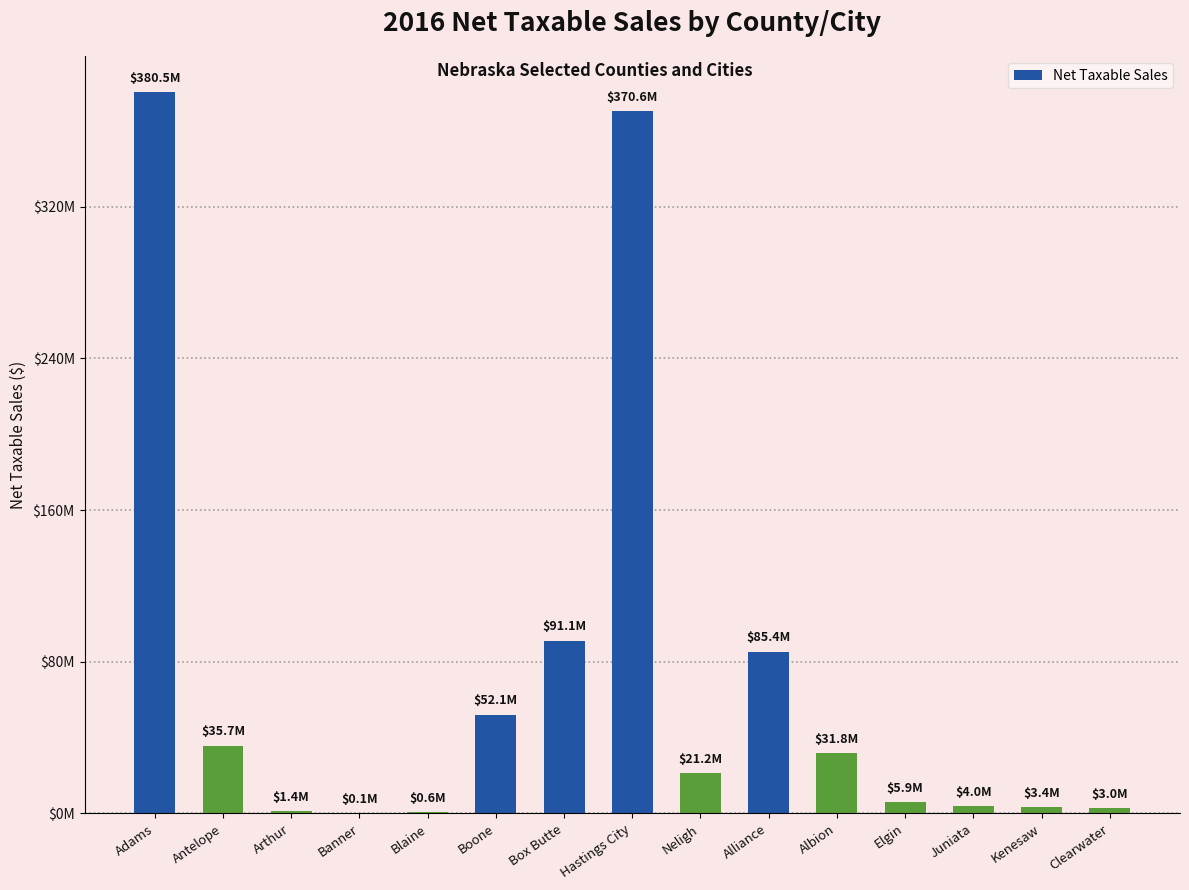

What position from the right is Boone?

10